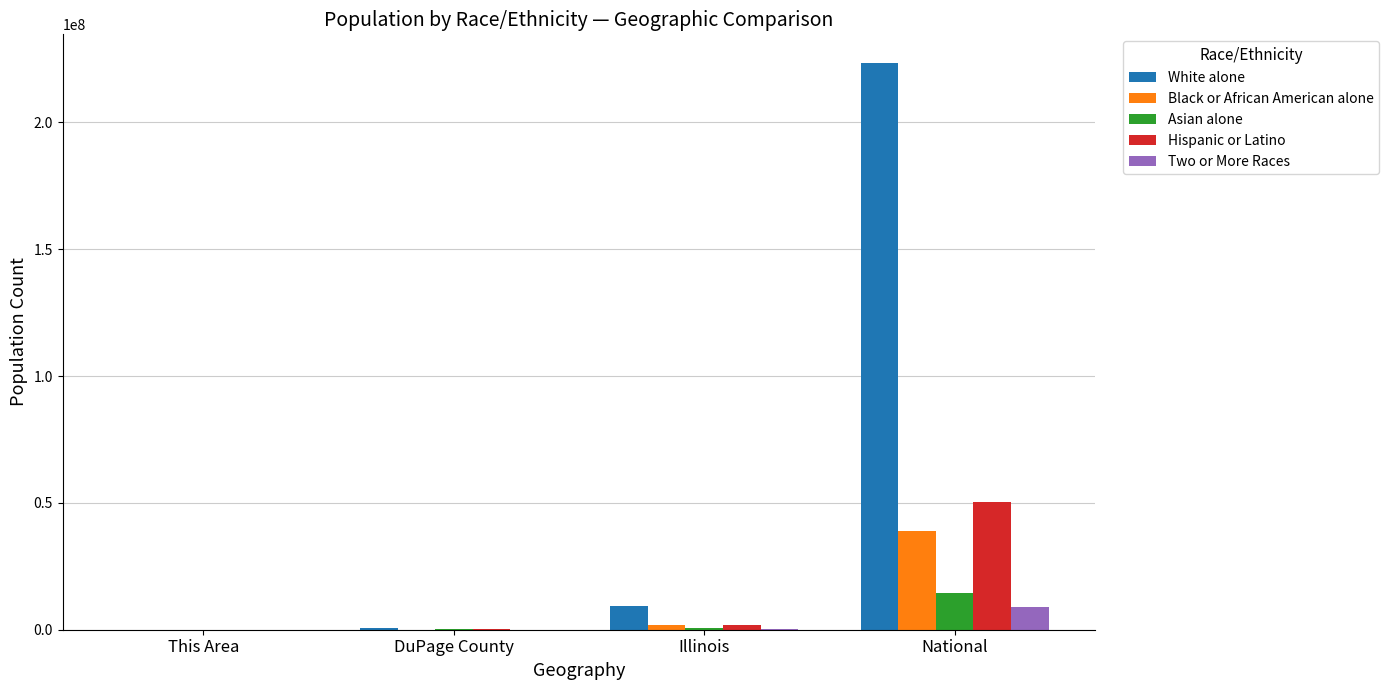

The value of Asian alone at National is 14674252. True or false?

True